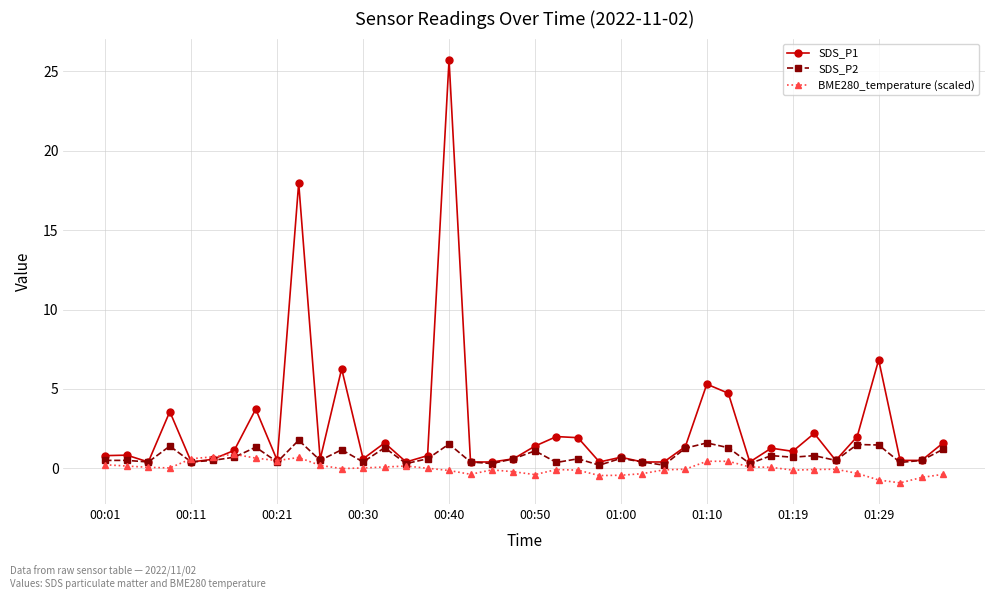

What are all the series names shown in the legend?

SDS_P1, SDS_P2, BME280_temperature (scaled)